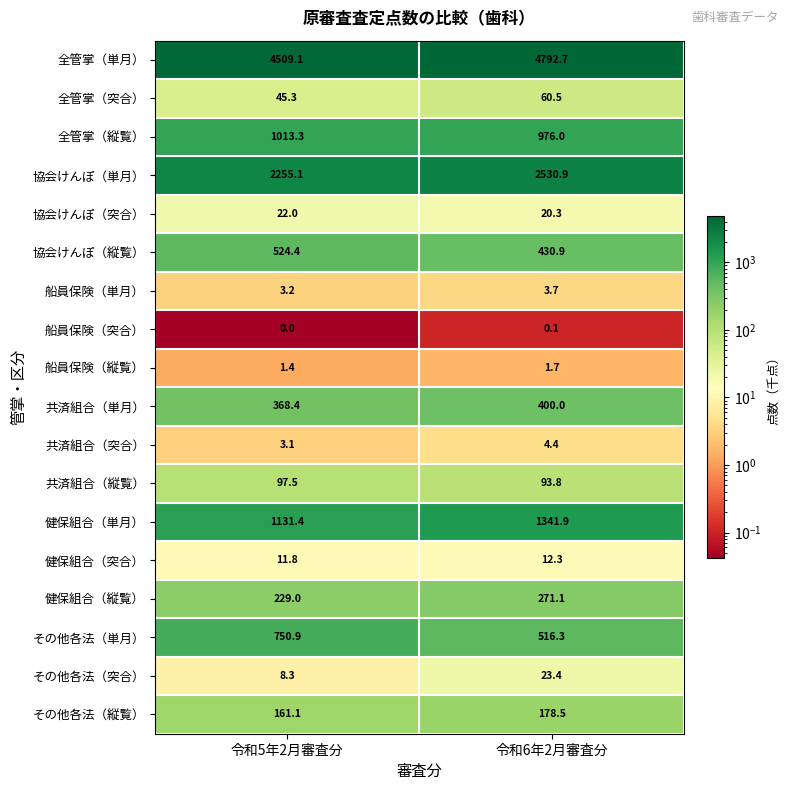

Which series has the largest total across all categories?

全管掌（単月）